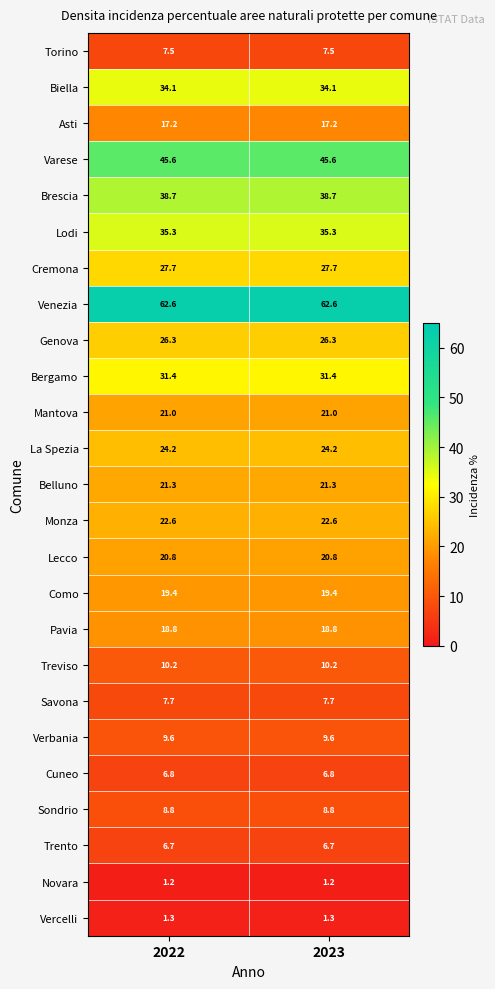

True or false: Bergamo has a value of 31.4 at 2023.

True